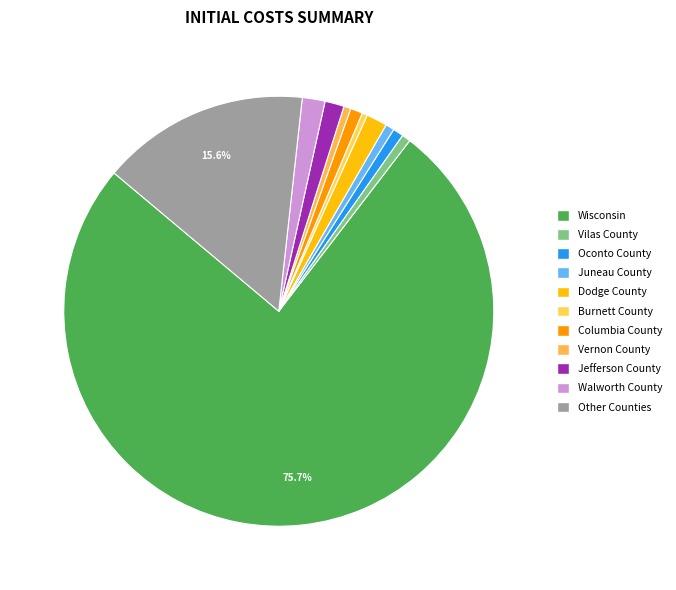

Count the number of slices in the pie.

11